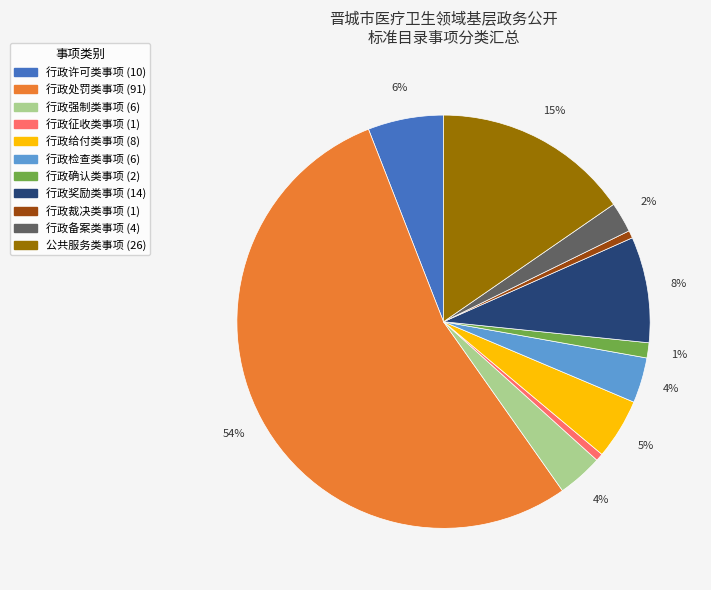

To the nearest percent, what is the difference between the 行政检查类事项 and 行政裁决类事项 slice percentages?

3%